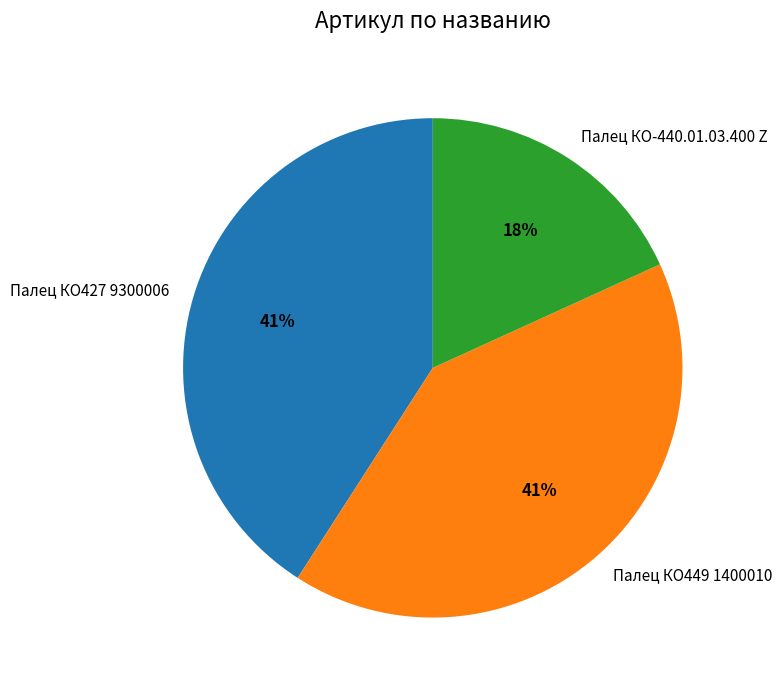

How many segments does this pie chart have?

3